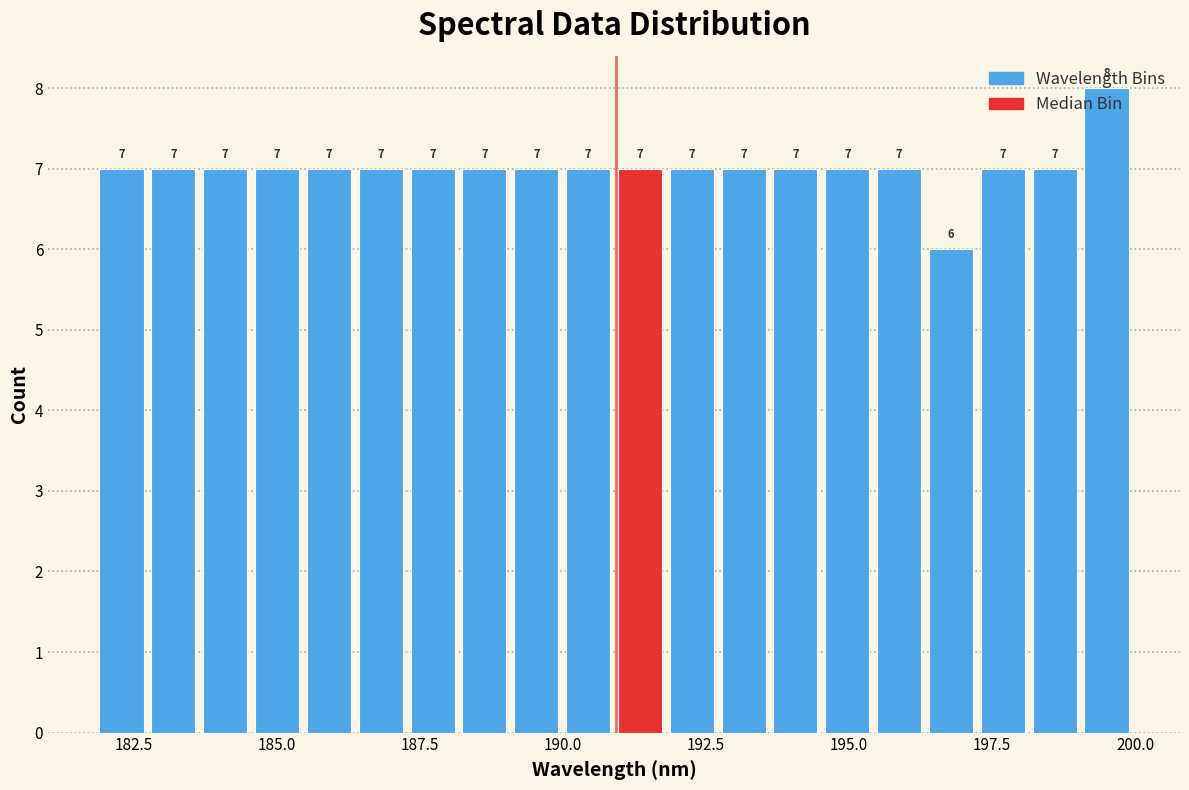

Around what value on the x-axis is the tallest bar? Give the approximate position of its centre, as read against the axis.

199.5